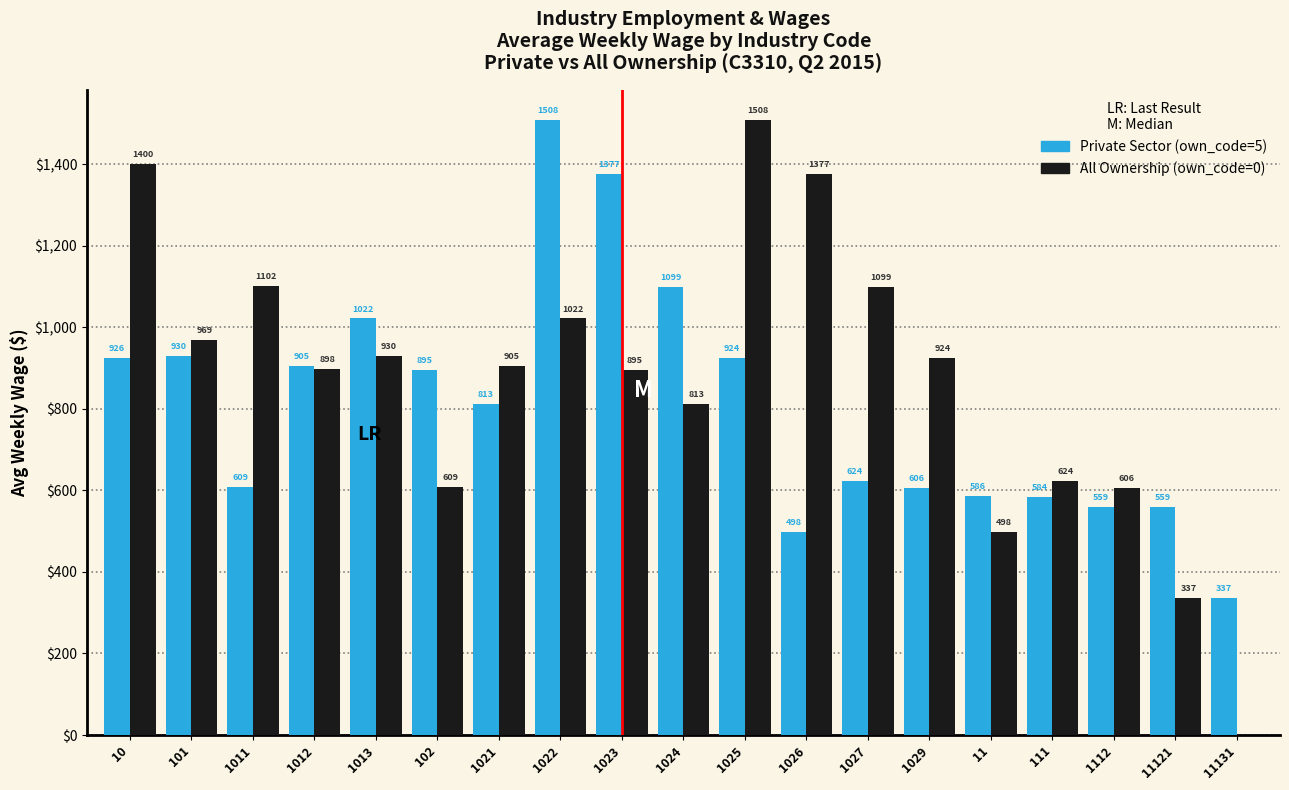

What is the greatest value displayed?

1508